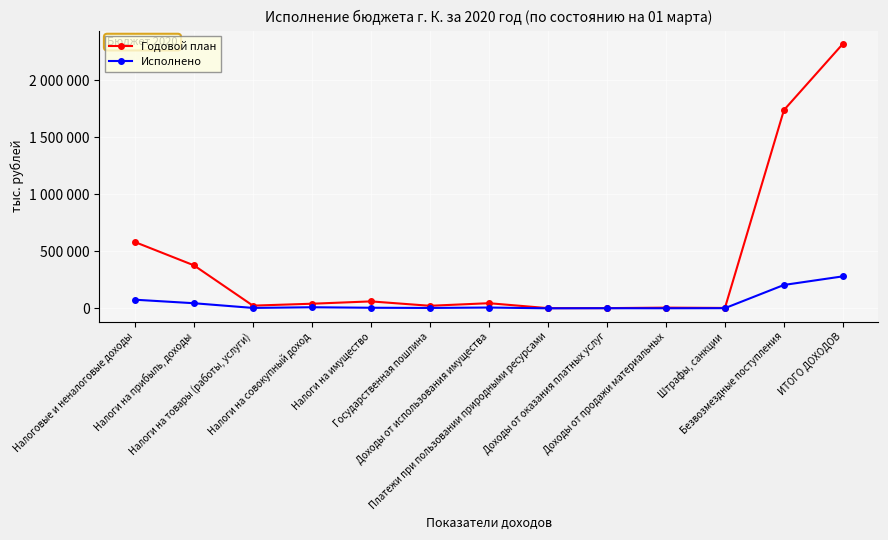

What are all the series names shown in the legend?

Годовой план, Исполнено